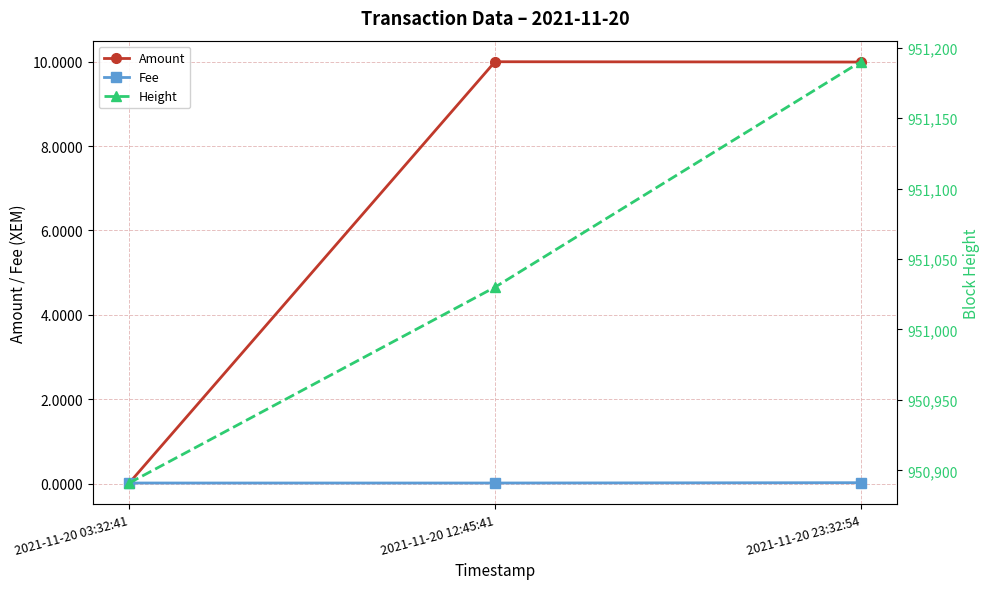

Is it true that Fee equals 0.0 at 2021-11-20 12:45:41?

True